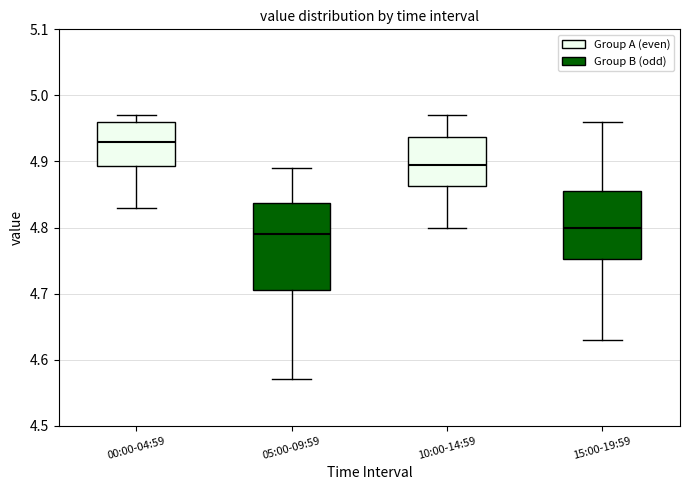

Reading left to right, read every box against the y-axis: the position of its median line, the range the box covers, and the ends of its whiskers. The values are not printed on the chart, so give them approximately, as read against the axis.

00:00-04:59: median 4.93, box 4.89 to 4.96, whiskers 4.83 to 4.97
05:00-09:59: median 4.79, box 4.71 to 4.84, whiskers 4.57 to 4.89
10:00-14:59: median 4.90, box 4.86 to 4.94, whiskers 4.80 to 4.97
15:00-19:59: median 4.80, box 4.75 to 4.86, whiskers 4.63 to 4.96